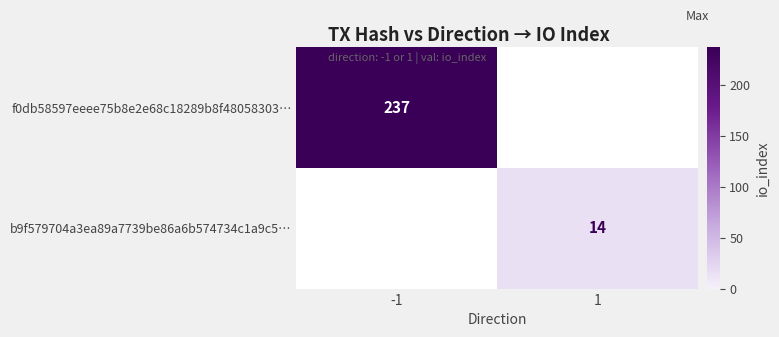

Is it true that b9f579704a3ea89a7739be86a6b574734c1a9c5… equals 5 at 1?

False